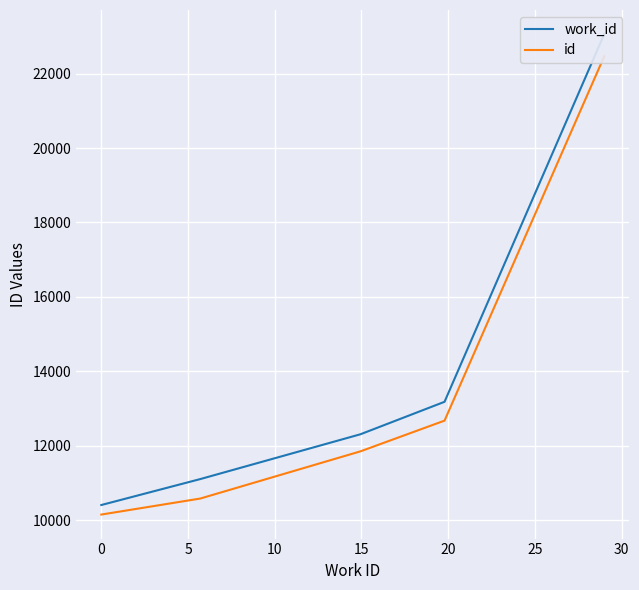

True or false: work_id has a value of 34800.9 at 15.

False